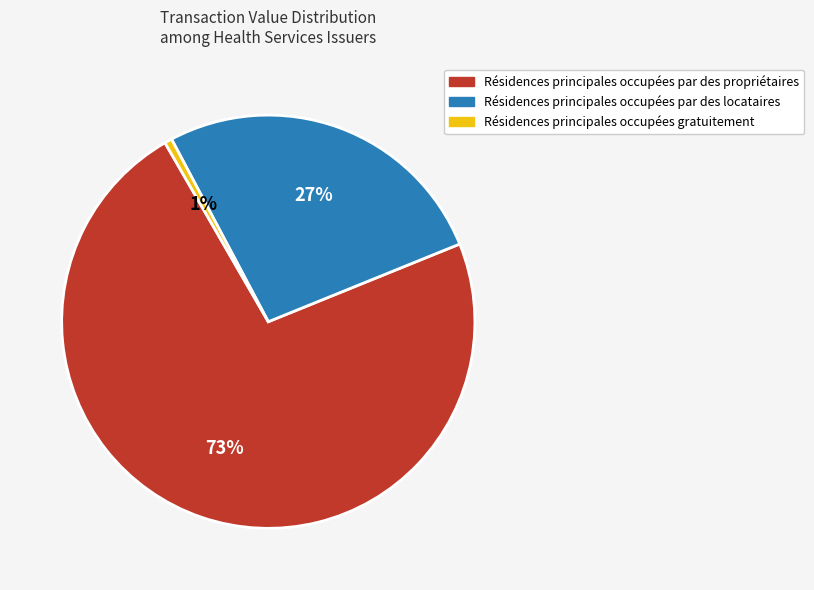

How many segments does this pie chart have?

3